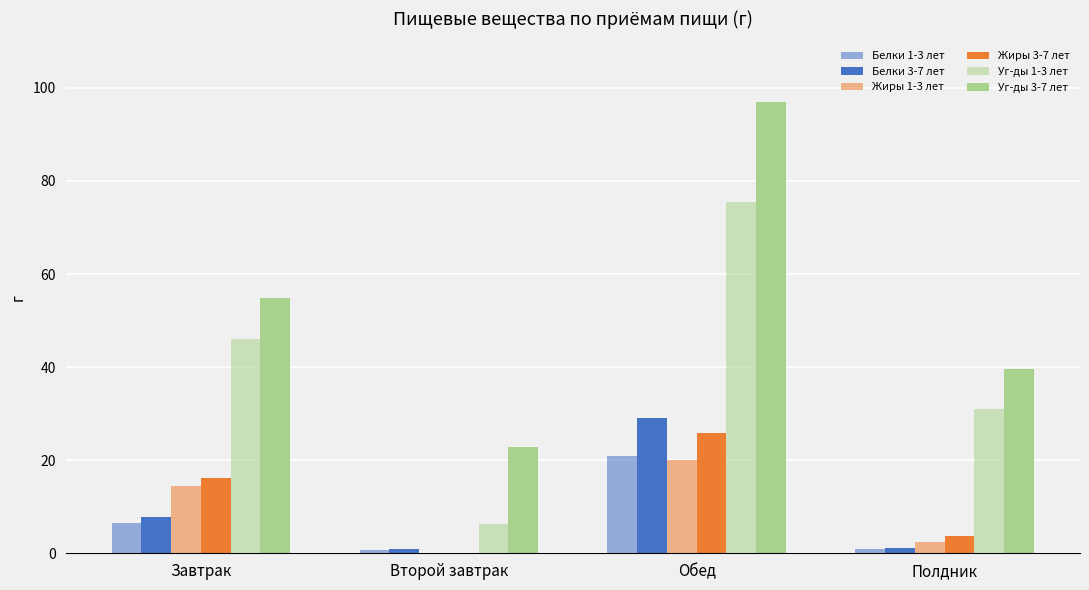

Does the chart contain stacked bars?

No